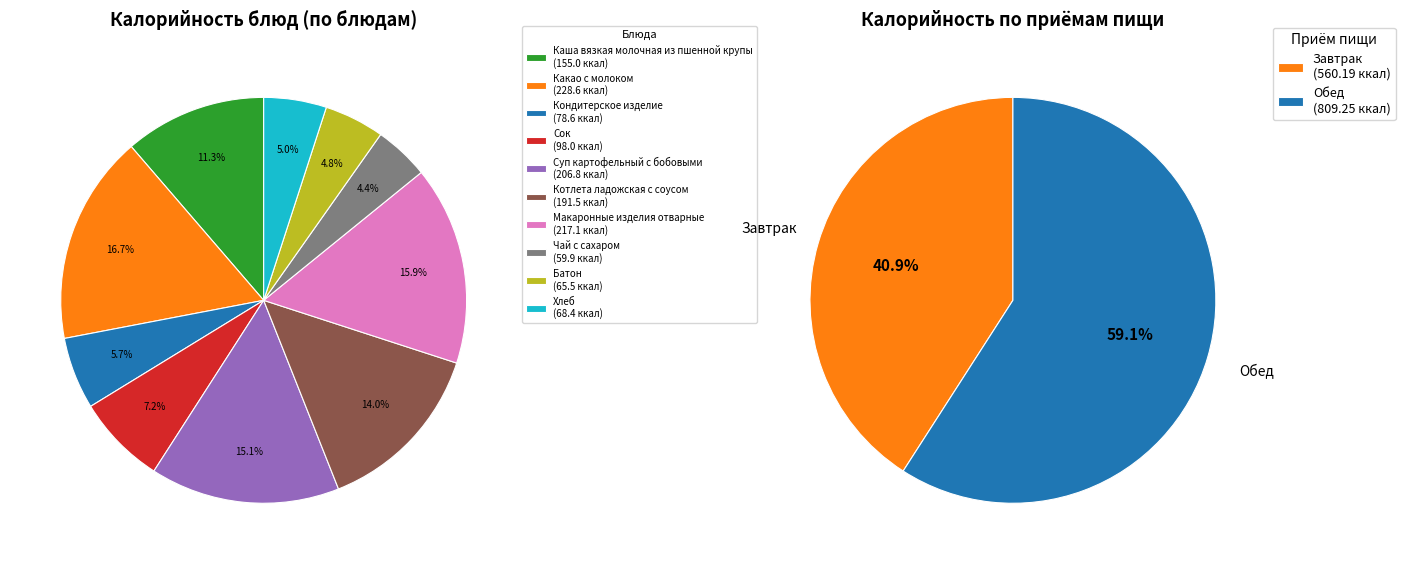

Is Каша вязкая молочная из пшенной крупы the majority of the pie?

No